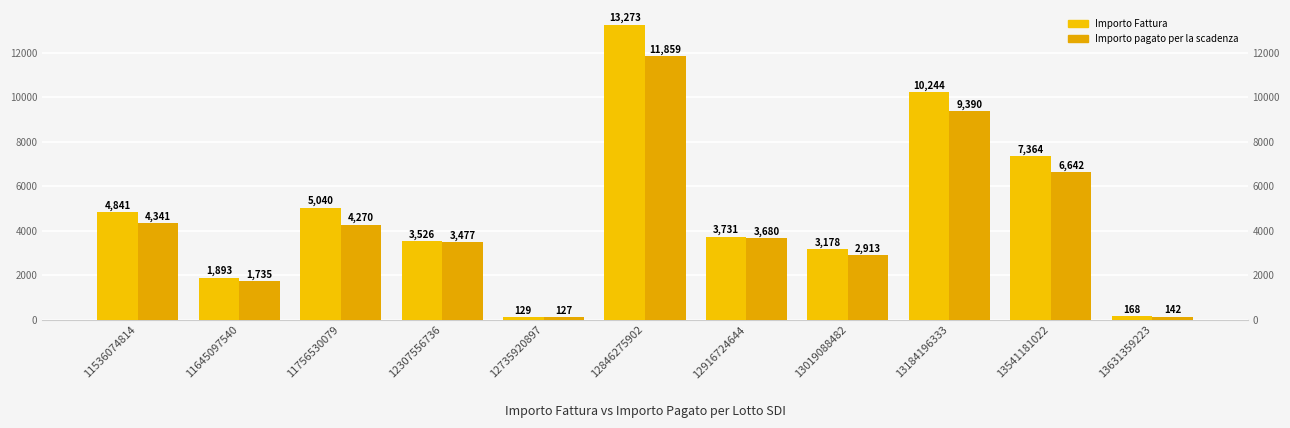

The Importo Fattura series shows 5040.0 at 11756530079. True or false?

True